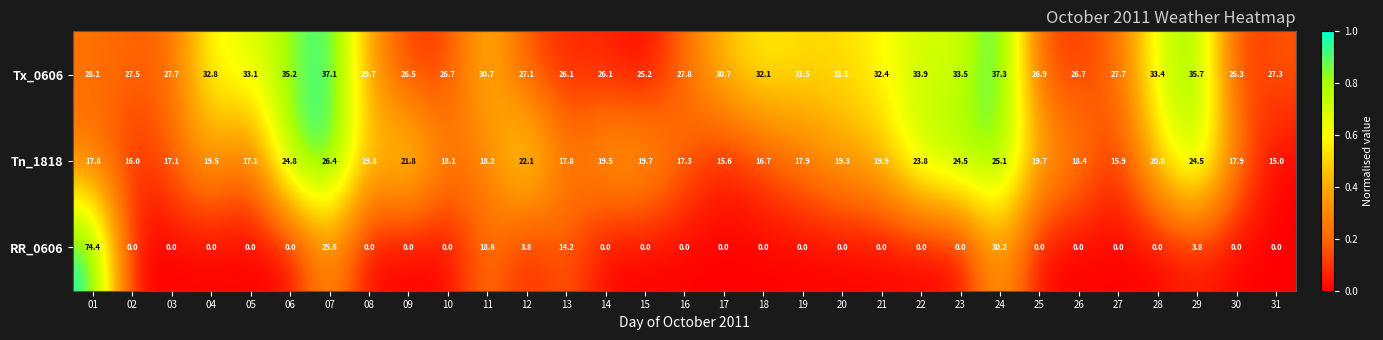

Count the number of data series in this chart.

3